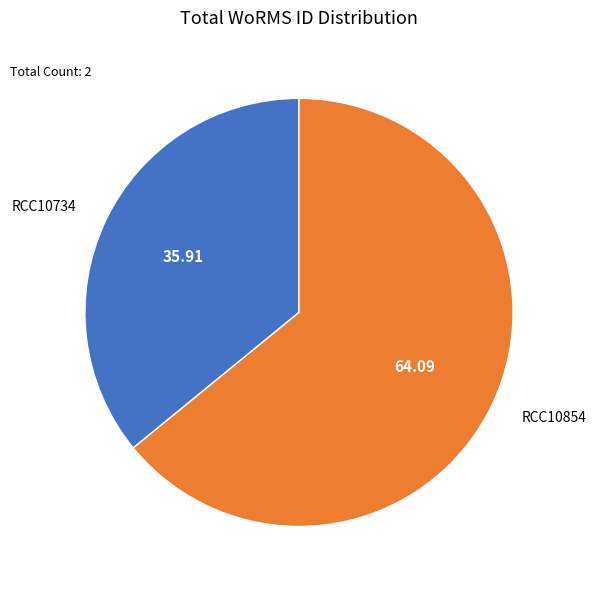

Combined, do RCC10854 and RCC10734 account for over 50%?

Yes